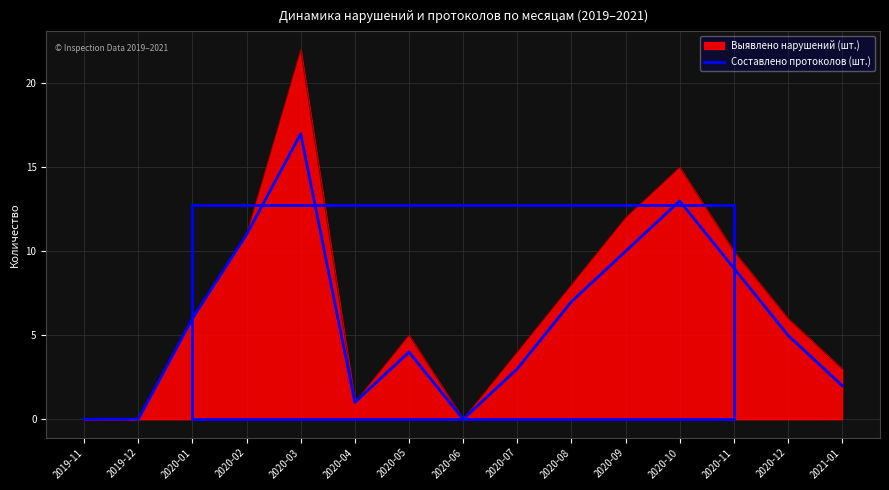

What is the label of the 10th point from the right?

2020-04